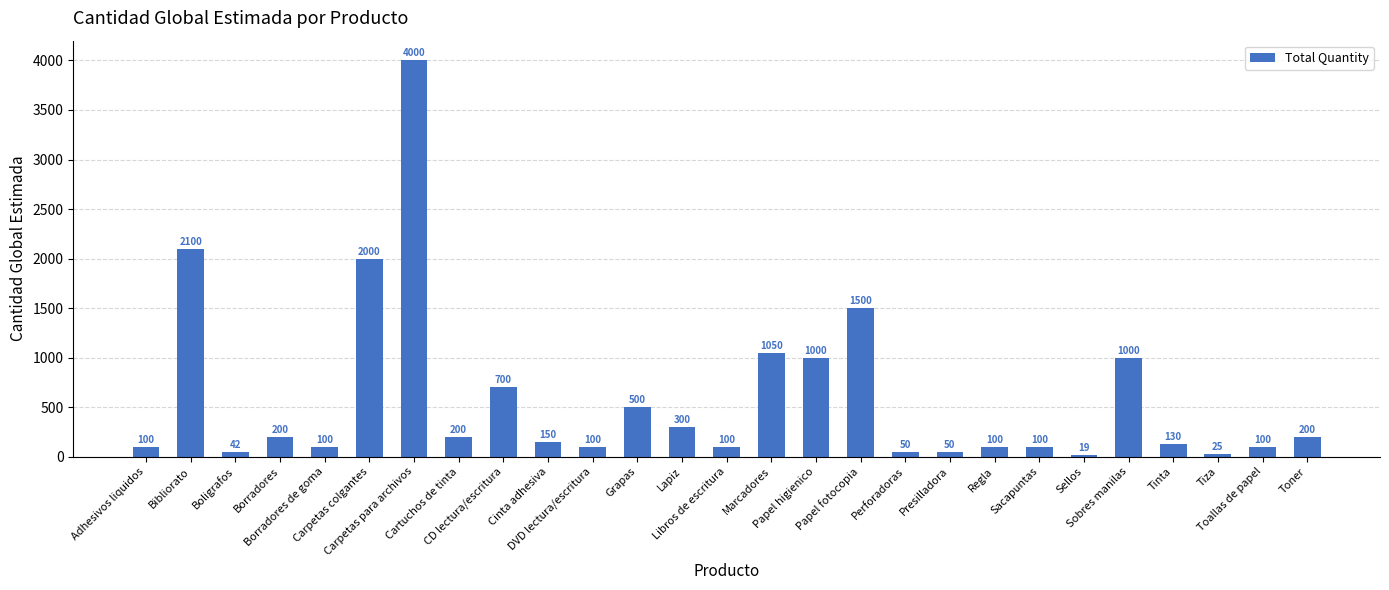

What is the minimum value shown in the chart?

19